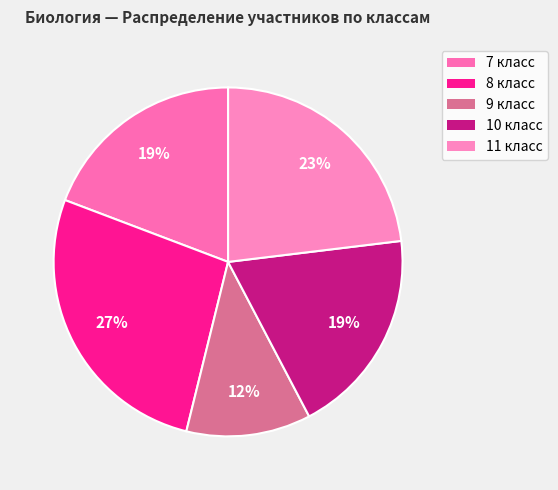

Rank the categories by value from highest to lowest.

8 класс, 11 класс, 7 класс, 10 класс, 9 класс